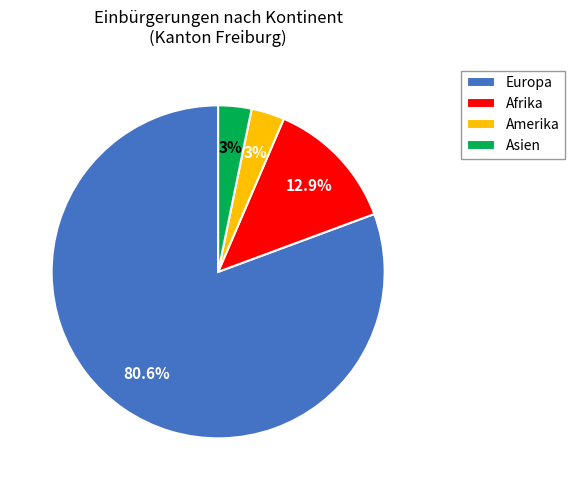

Combined, do Europa and Amerika account for over 50%?

Yes